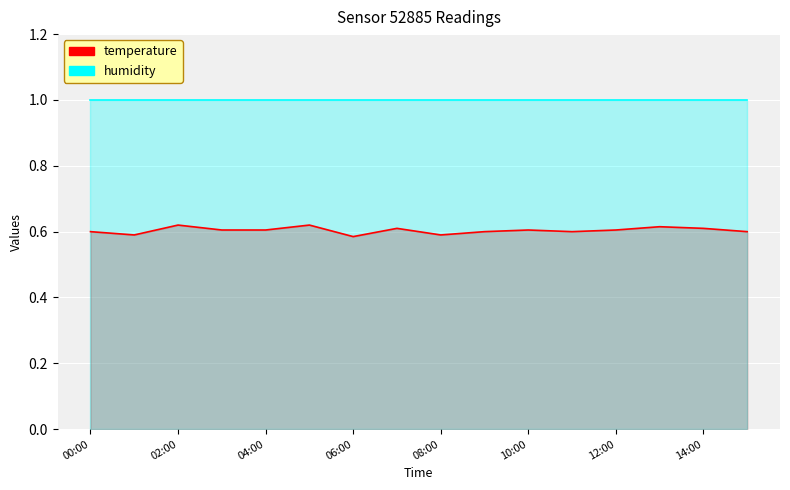

Read the value at 13:00.

0.6